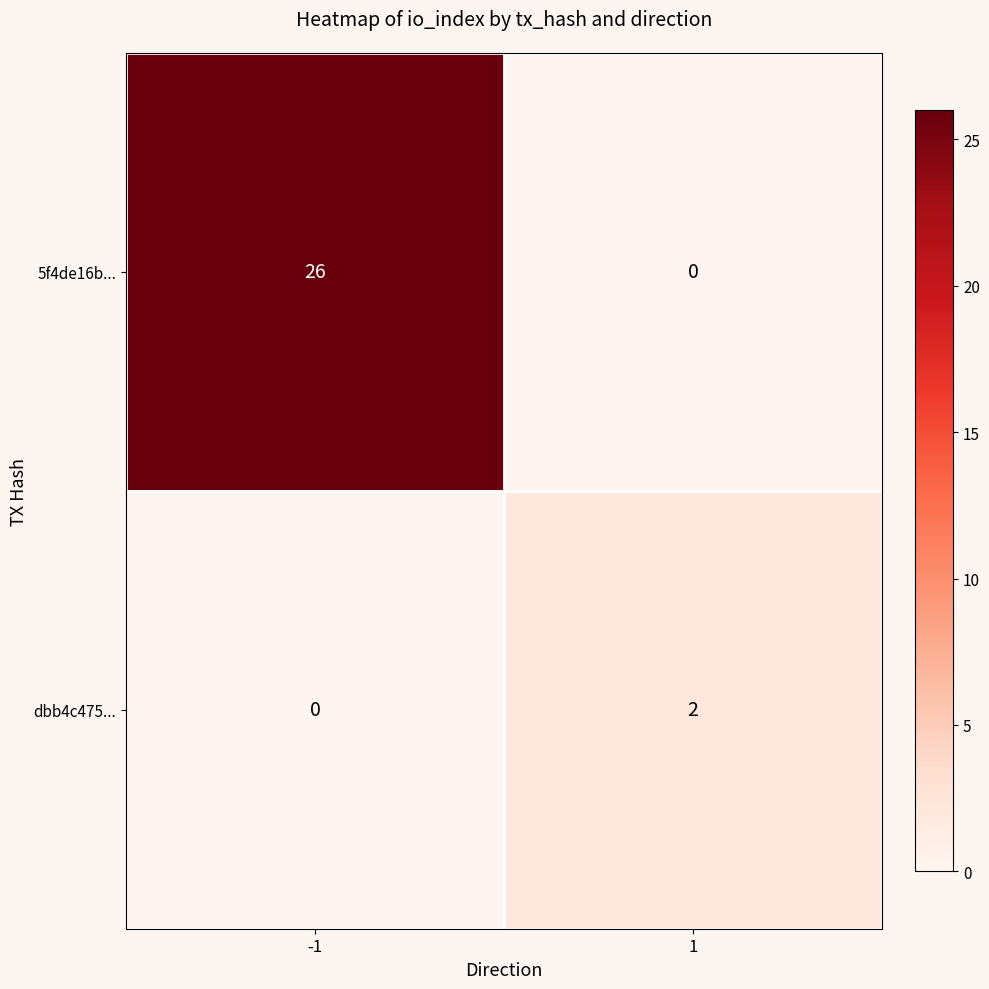

How many data points in 5f4de16b... are less than 26?

1